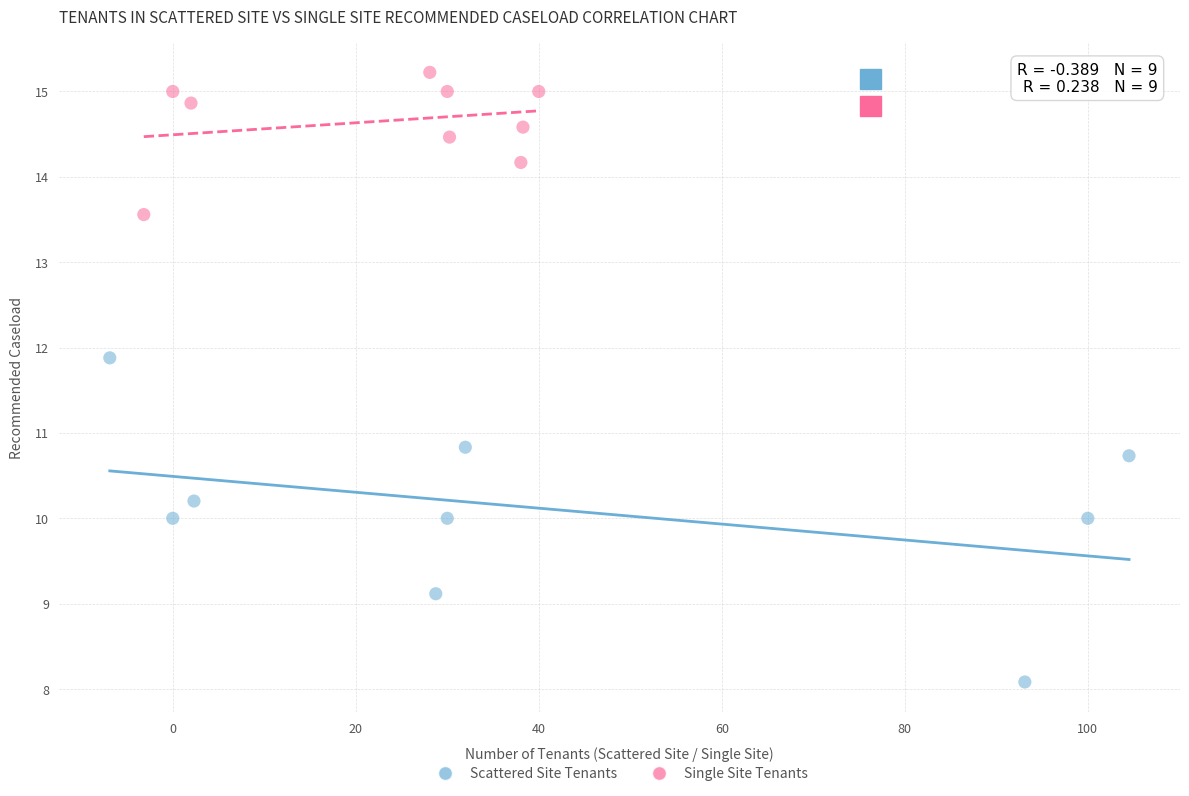

Which series reaches the maximum Y coordinate?

Single Site Tenants